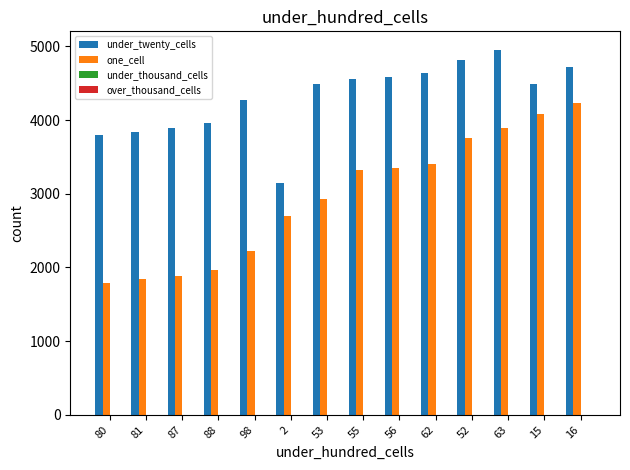

Read the one_cell value at 98.

2221